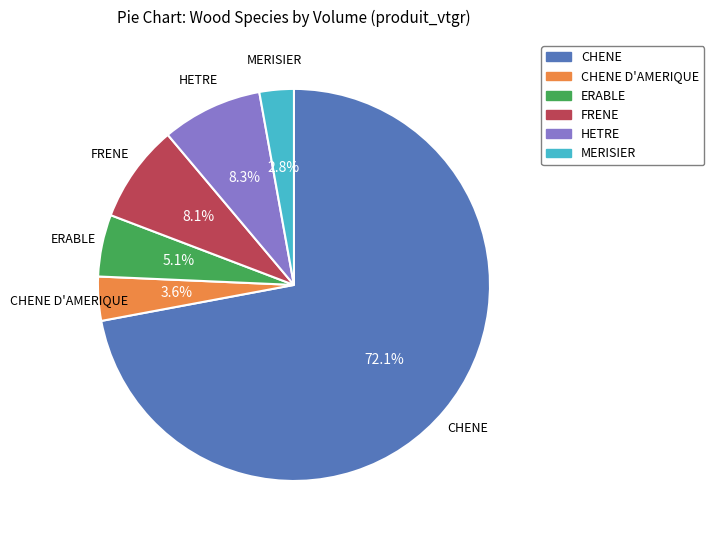

To the nearest percent, what percentage of the pie is ERABLE?

5%